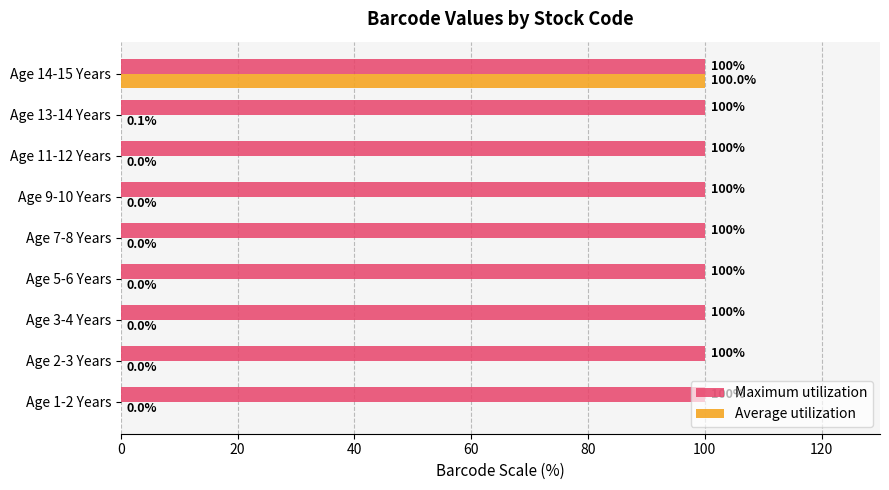

What is the total value across all series at Age 3-4 Years?

100.0